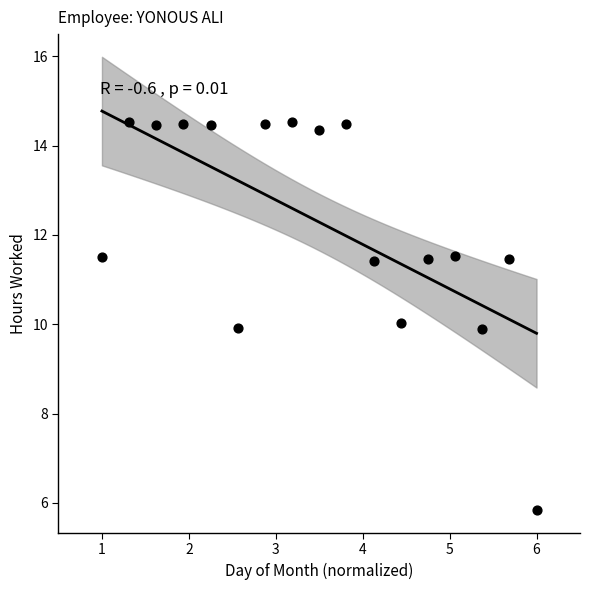

What is the range of X values (max minus min)?

5.0